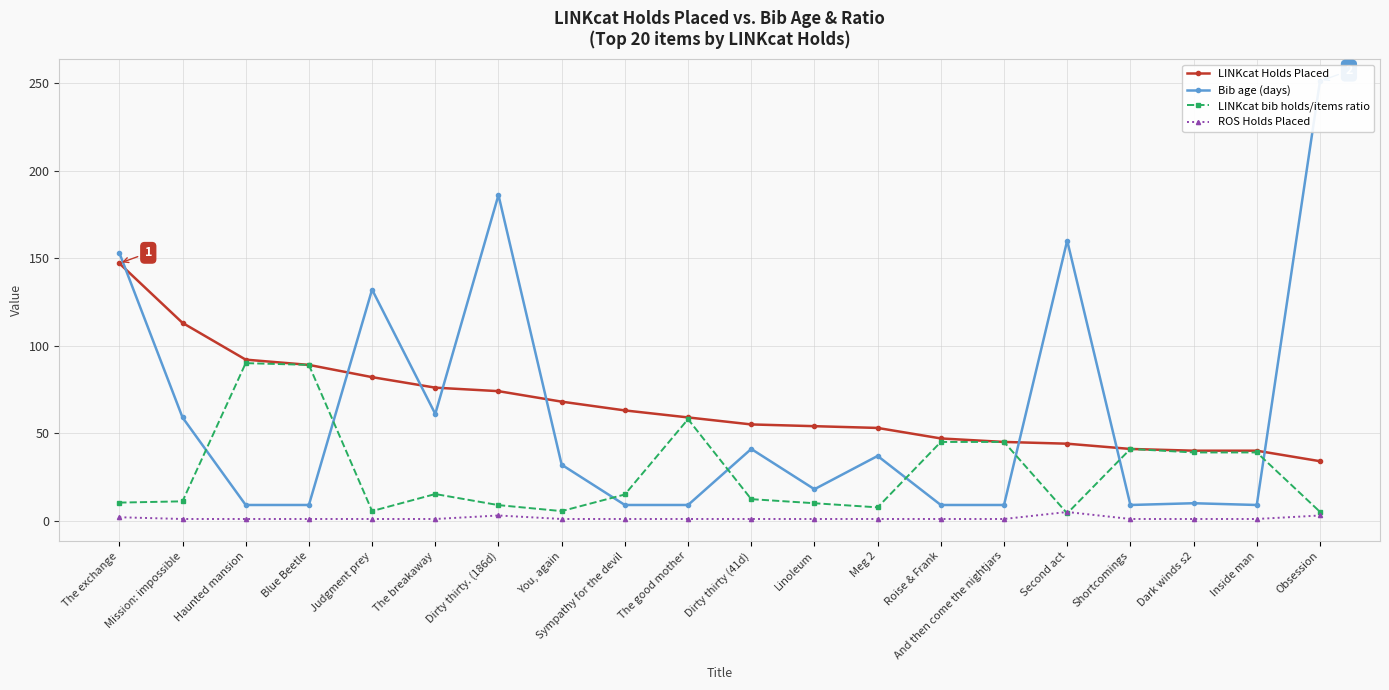

True or false: LINKcat Holds Placed has more than 0 interior local peaks.

False